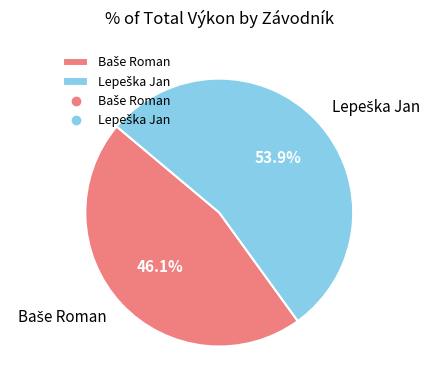

Is there any slice that represents more than half of the pie?

Yes